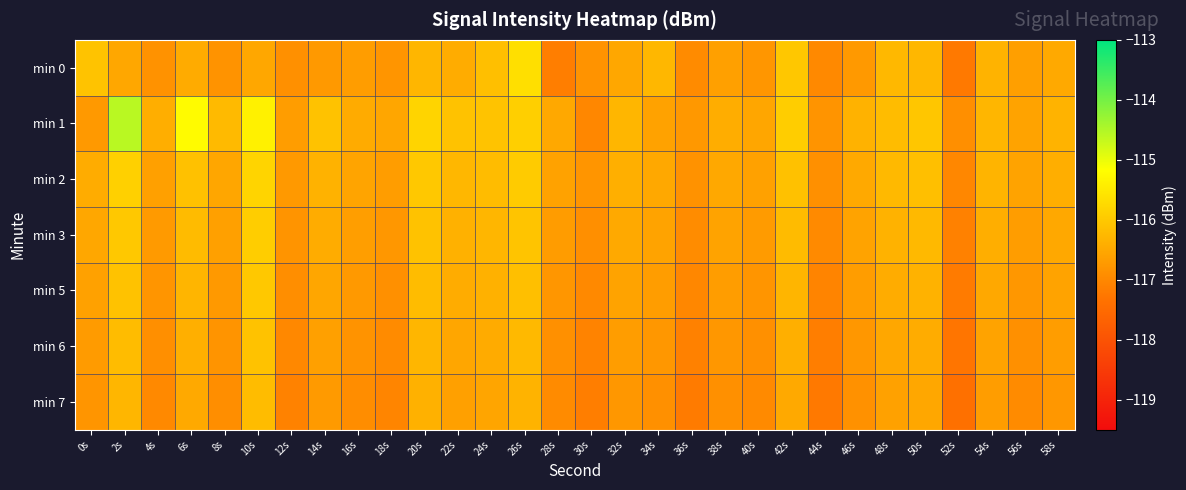

Rank the series at 16s from lowest to highest value.

min 7, min 6, min 5, min 0, min 3, min 2, min 1